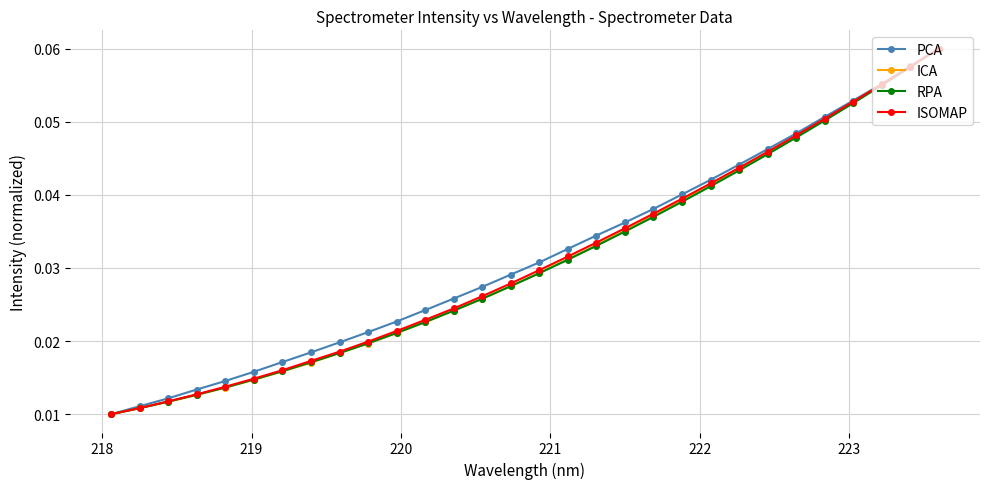

True or false: PCA has more than 1 points higher than both neighbors.

False